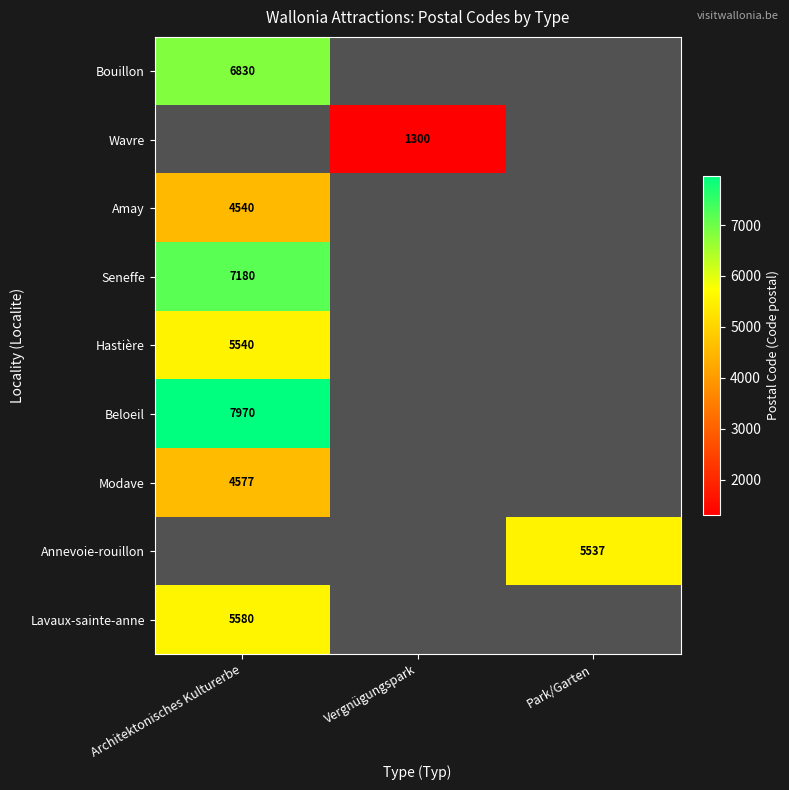

What is the total value across all series at Park/Garten?

5537